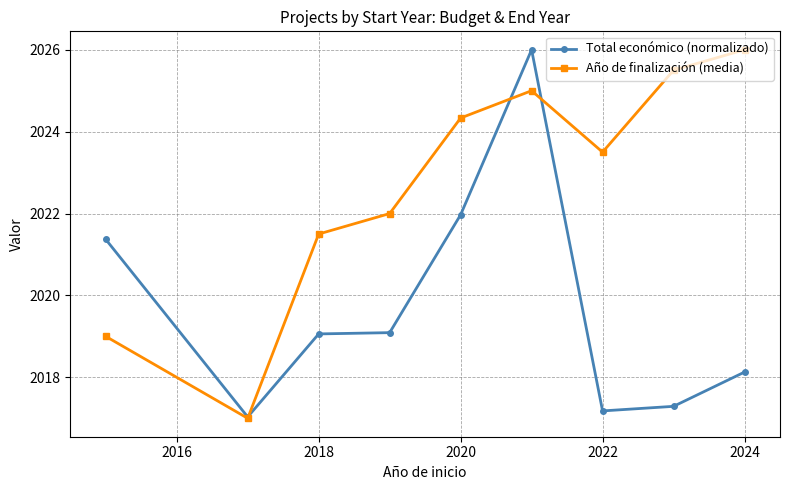

Is this an area chart (filled region under the line)?

No